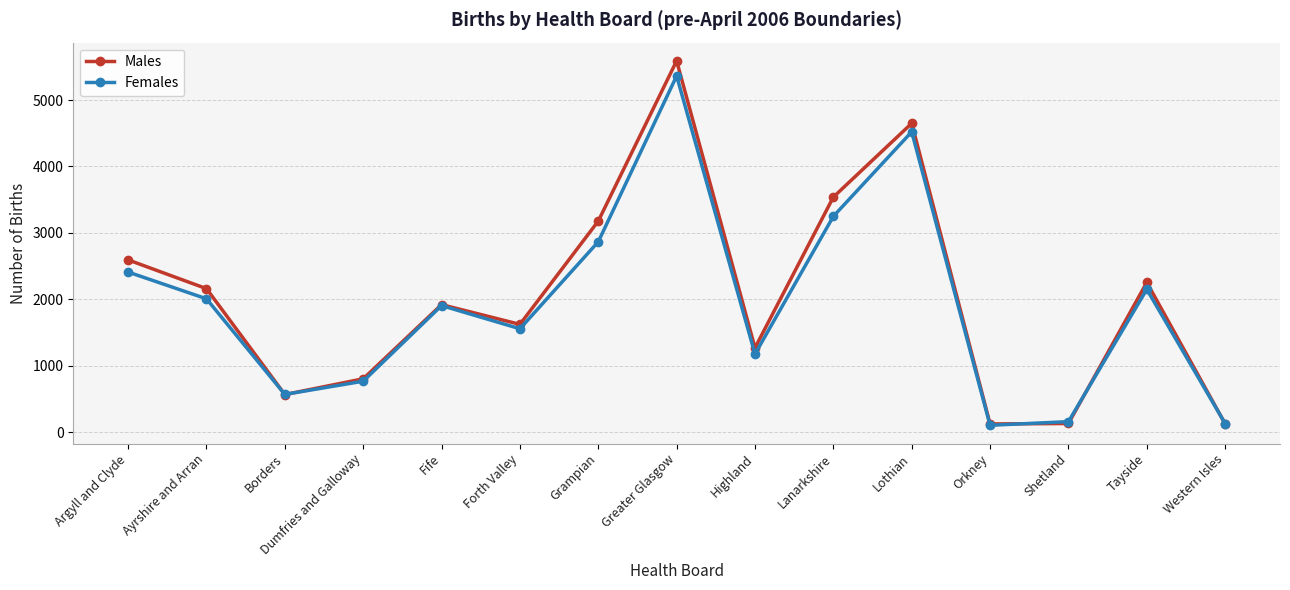

What is the sum of all Females values?

28924